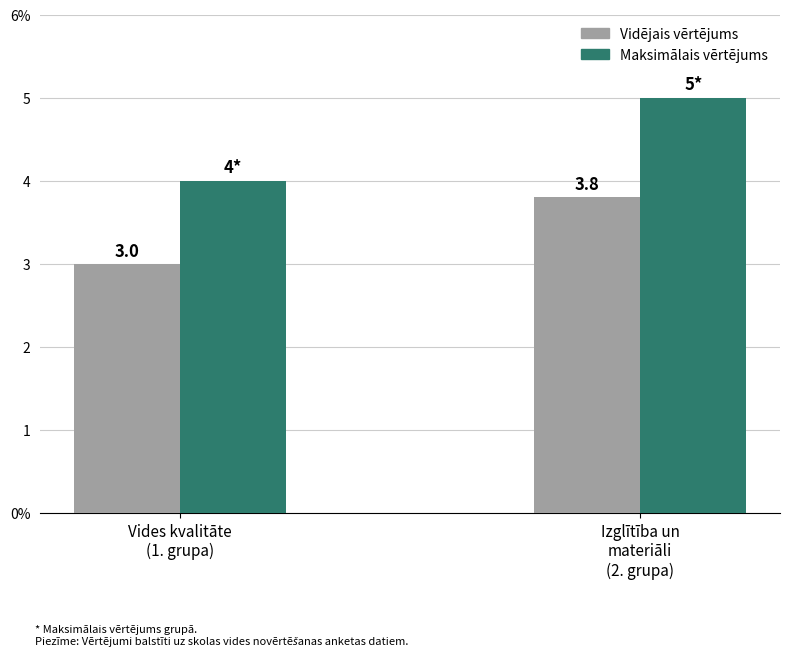

At how many categories does at least one series exceed 3?

2